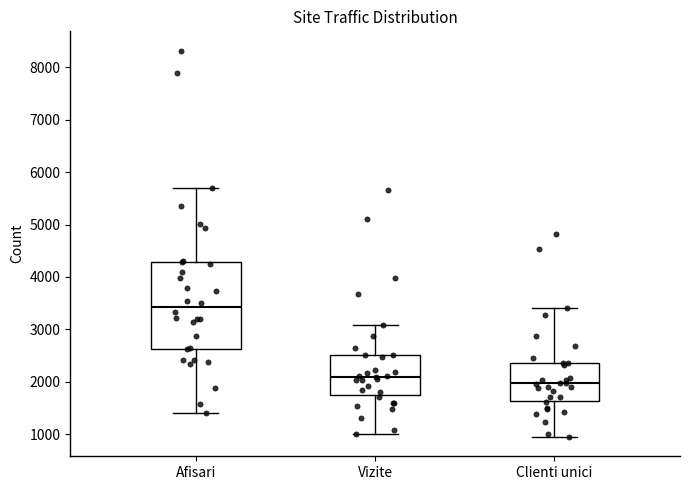

Reading left to right, read every box against the y-axis: the position of its median line, the range the box covers, and the ends of its whiskers. The values are not printed on the chart, so give them approximately, as read against the axis.

Afisari: median 3400, box 2600 to 4300, whiskers 1400 to 5700
Vizite: median 2100, box 1700 to 2500, whiskers 1000 to 3100
Clienti unici: median 2000, box 1600 to 2400, whiskers 900 to 3400